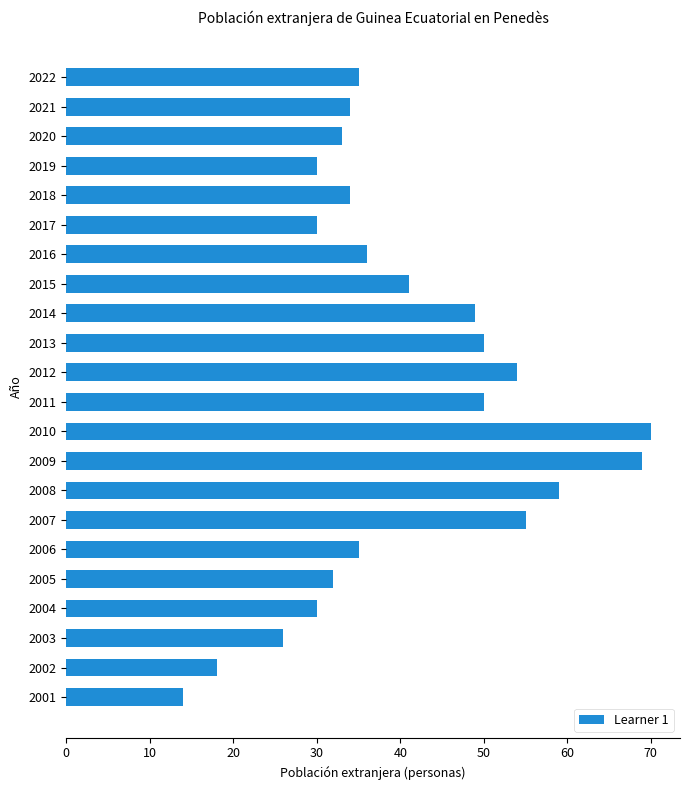

What is the value of the 20th bar from the top?

26